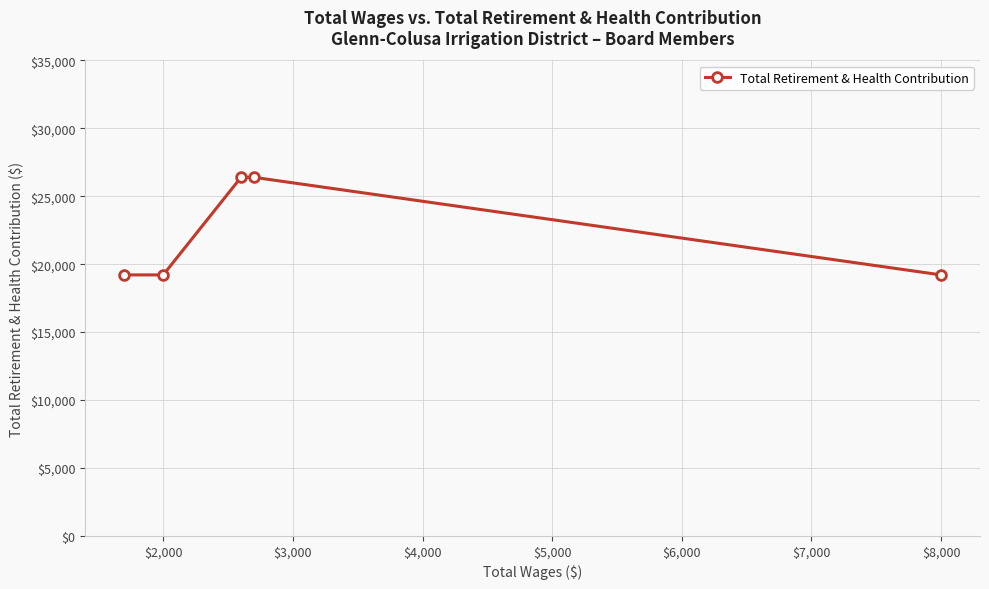

True or false: the data shows 27258 at $2,000.

False